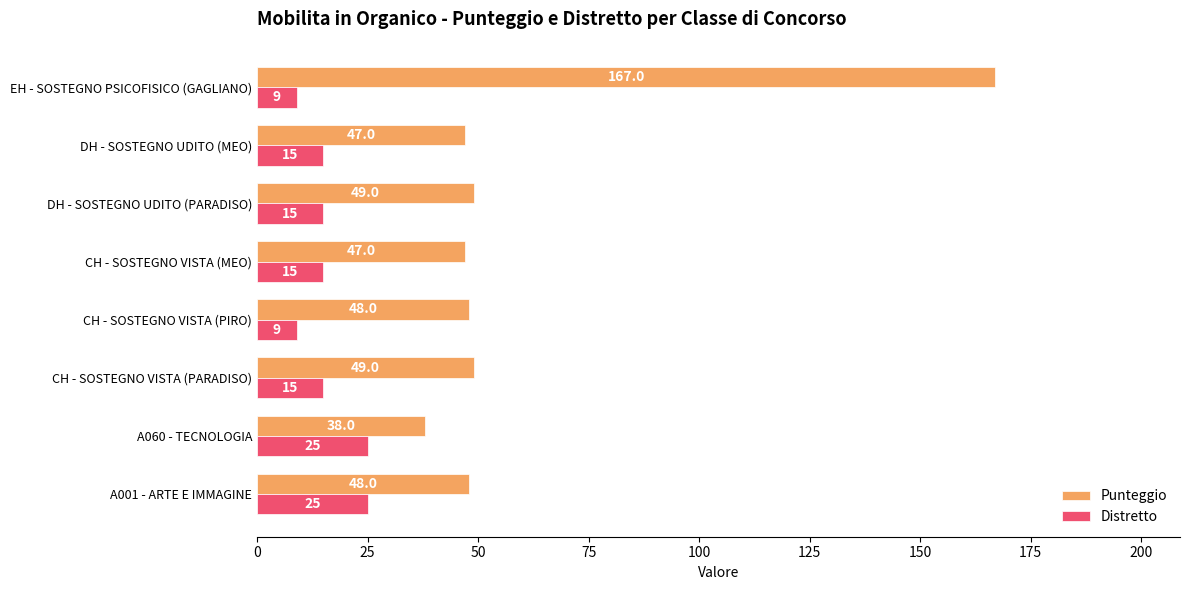

Which series has the largest range (max minus min)?

Punteggio